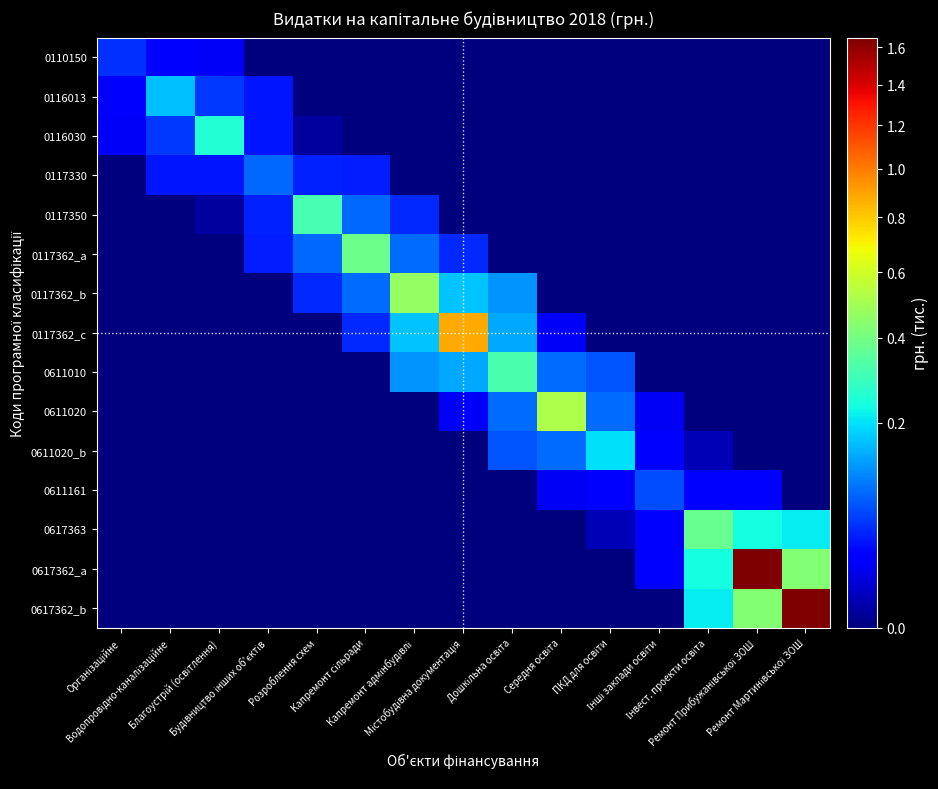

Which label corresponds to the largest value in the chart?

Ремонт Мартинівської ЗОШ